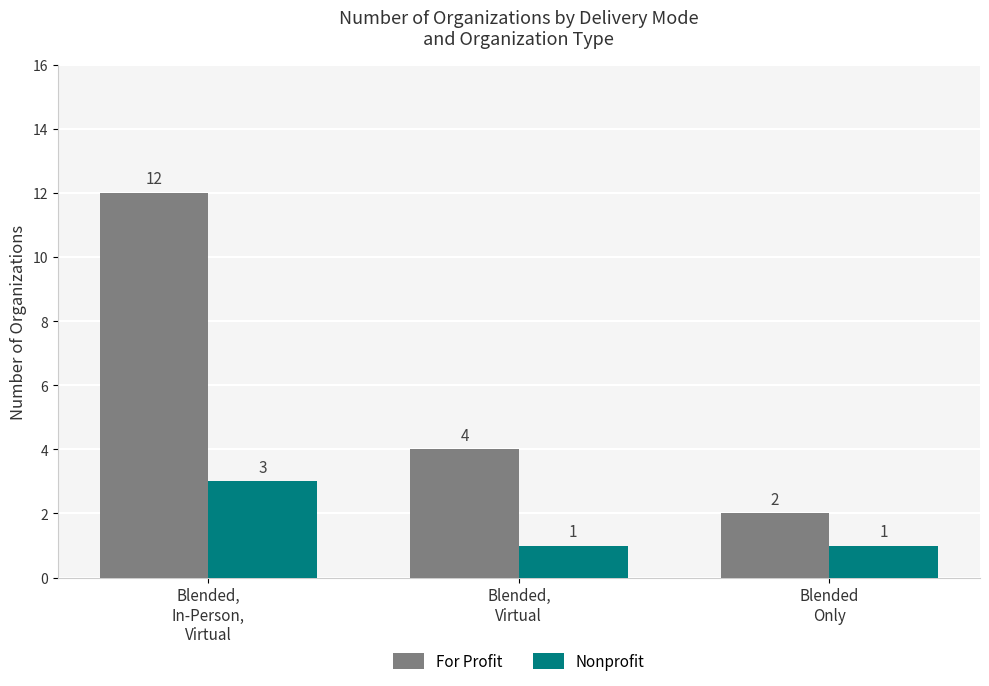

Reading right to left, transcribe all the data shown in this chart.

For Profit: Blended
Only=2	Blended,
Virtual=4	Blended,
In-Person,
Virtual=12
Nonprofit: Blended
Only=1	Blended,
Virtual=1	Blended,
In-Person,
Virtual=3